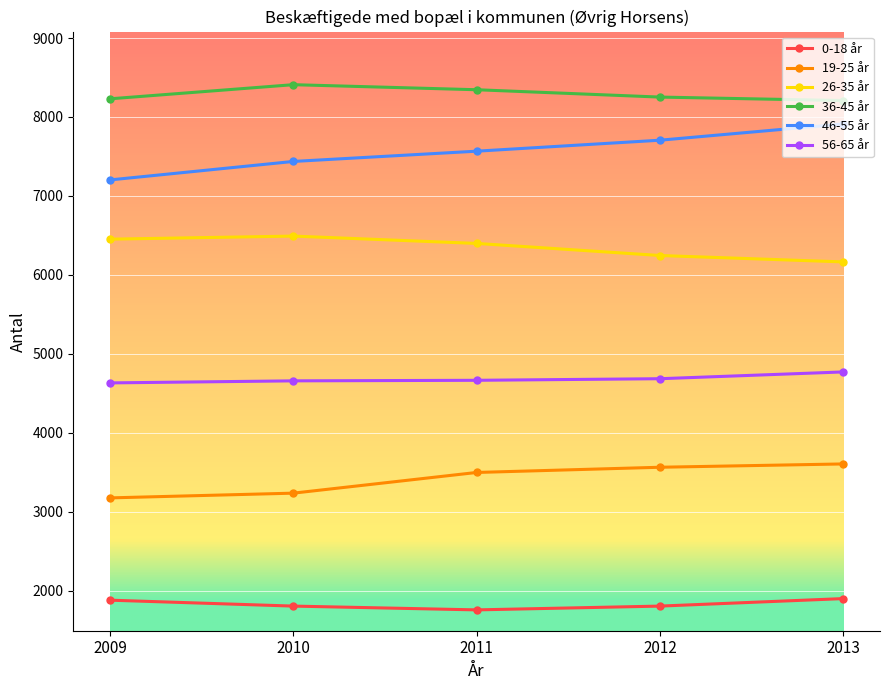

How many values in the 26-35 år series are below 6399?

2